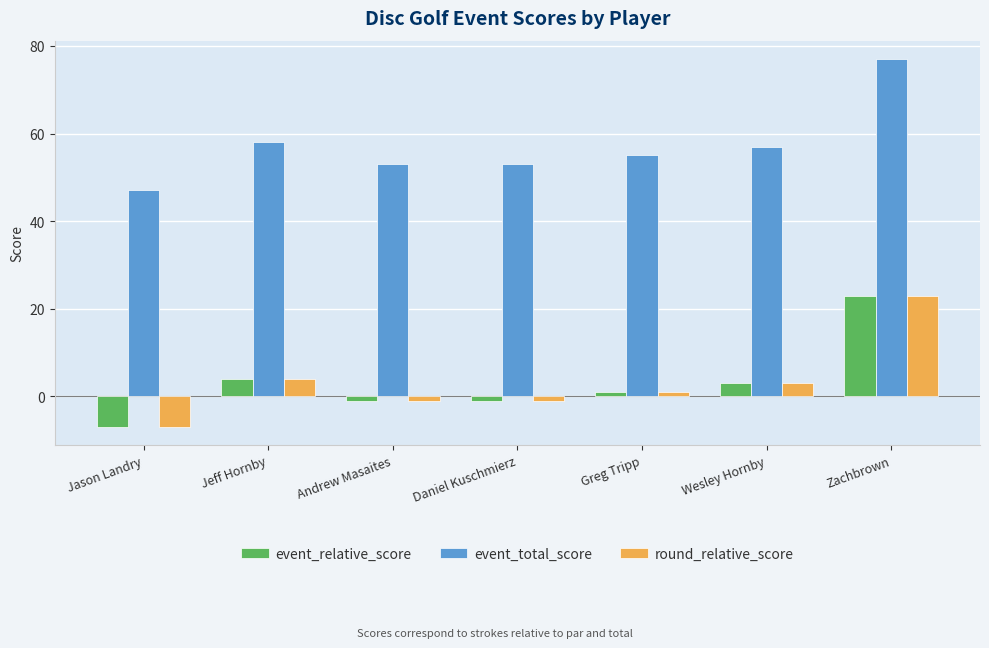

How many negative values does the round_relative_score series have?

3